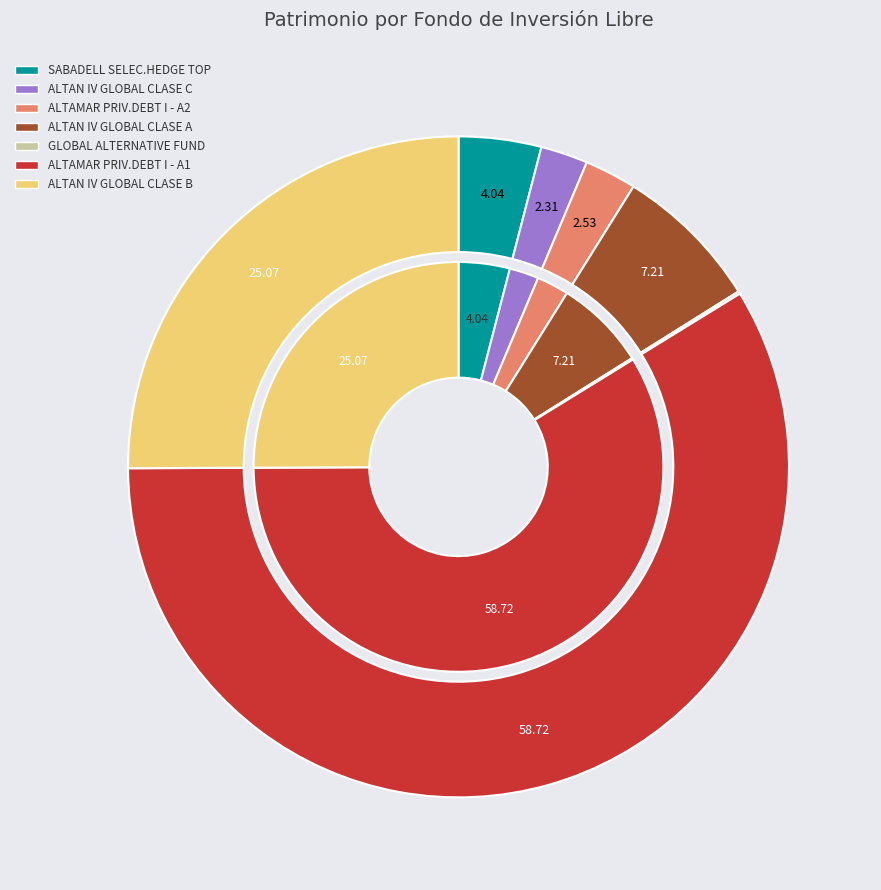

Count the number of slices in the pie.

7